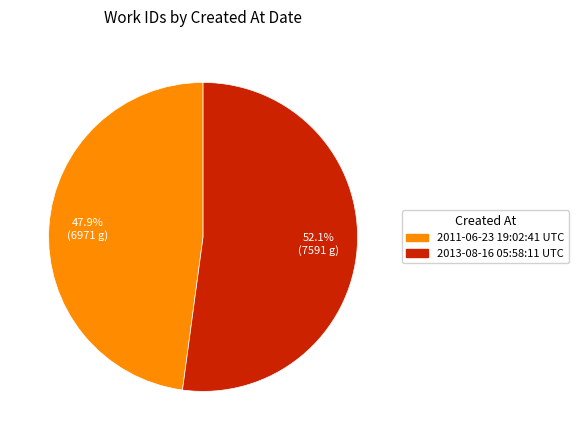

To the nearest percent, what is the difference between the largest and smallest slice percentages?

4%